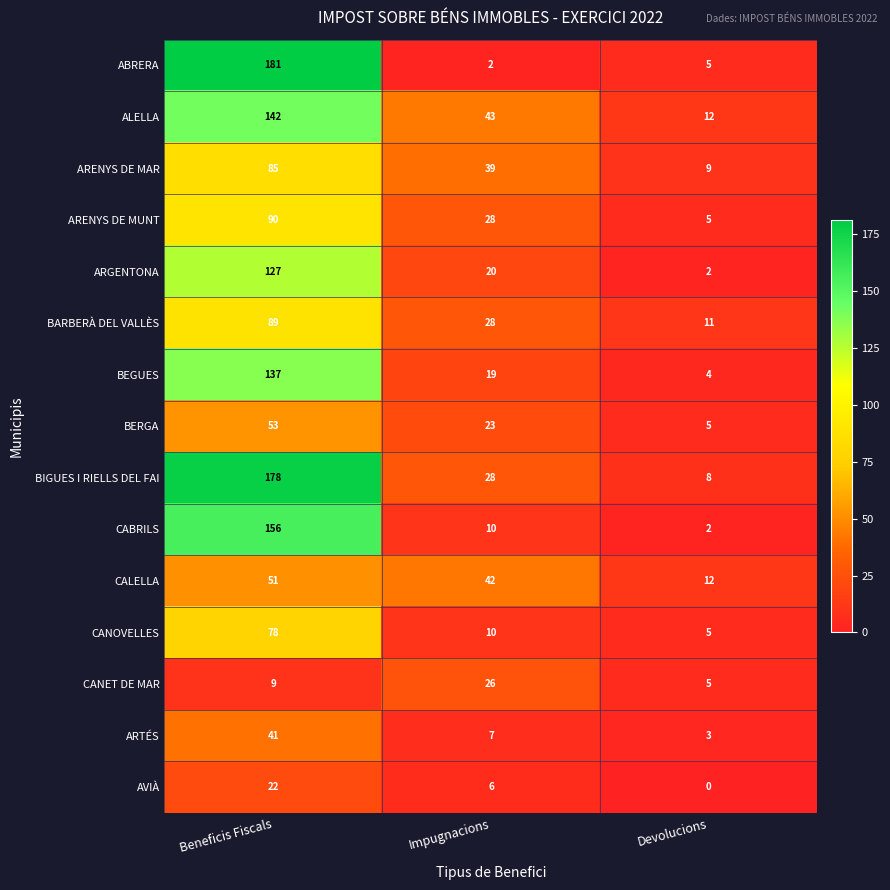

What is the difference between the second highest and minimum values in the CANOVELLES series?

5